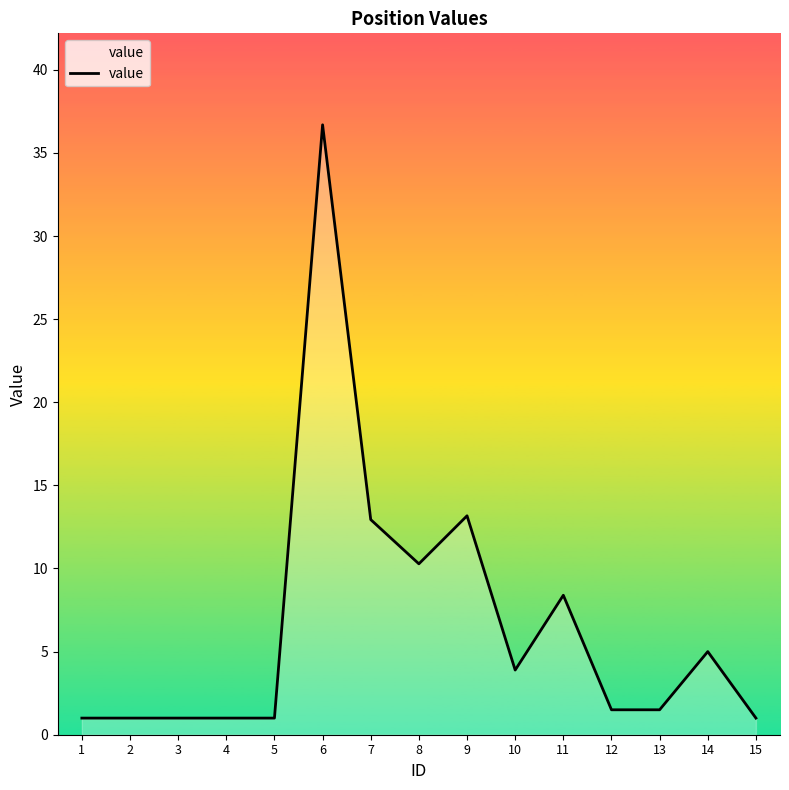

Approximately how many times larger is the value at 9 compared to 7?

1.0